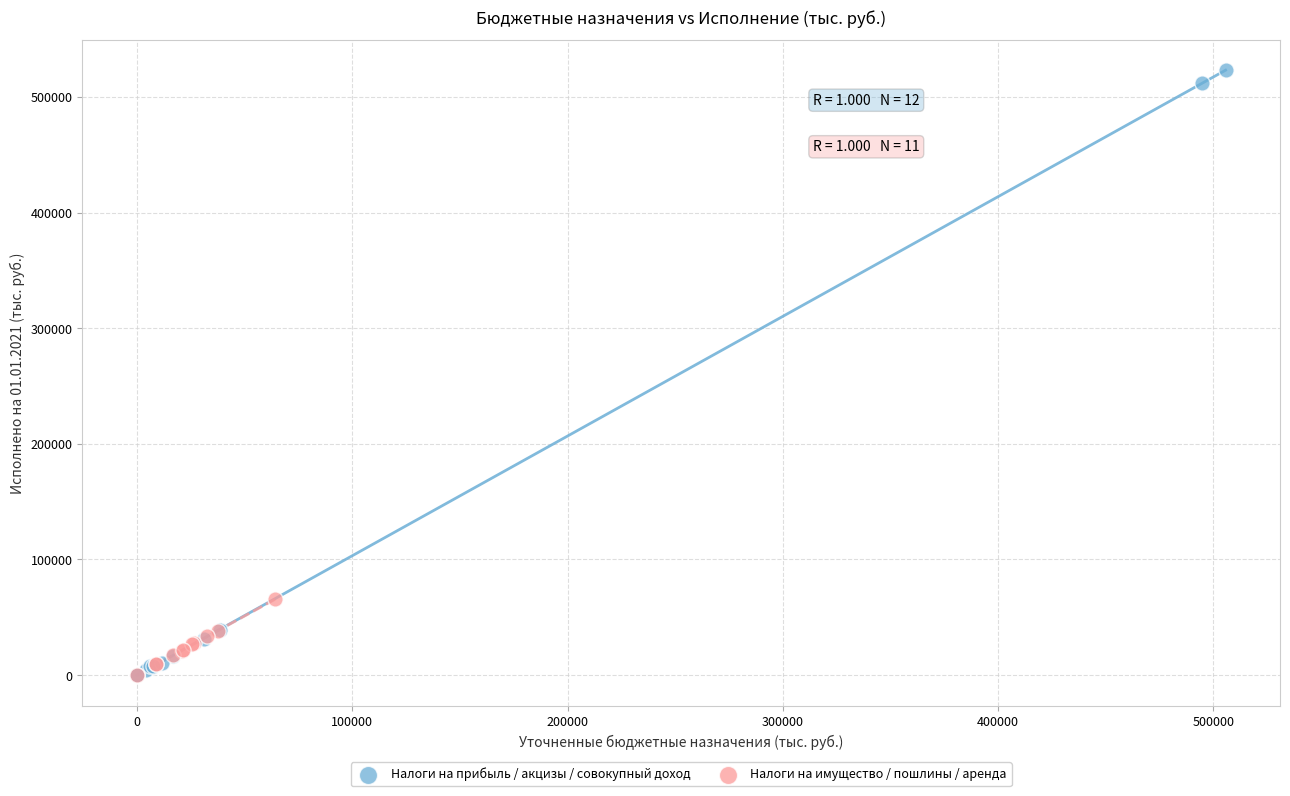

What are all the series names shown in the legend?

Налоги на прибыль / акцизы / совокупный доход, Налоги на имущество / пошлины / аренда